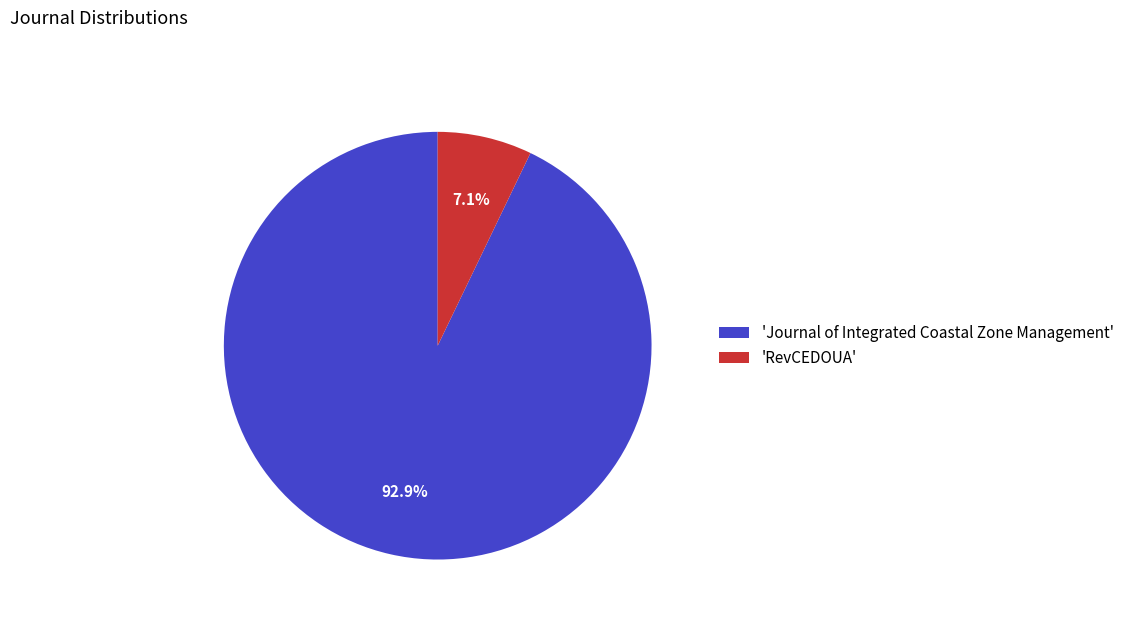

To the nearest percent, what is the difference between the largest and smallest slice percentages?

86%